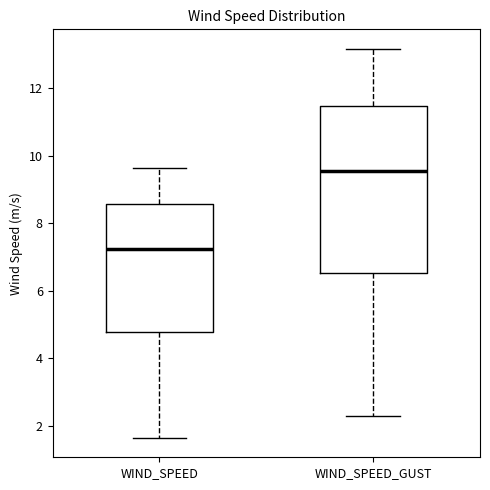

Reading left to right, read every box against the y-axis: the position of its median line, the range the box covers, and the ends of its whiskers. The values are not printed on the chart, so give them approximately, as read against the axis.

WIND_SPEED: median 7.2, box 4.8 to 8.6, whiskers 1.6 to 9.6
WIND_SPEED_GUST: median 9.6, box 6.6 to 11.4, whiskers 2.2 to 13.2